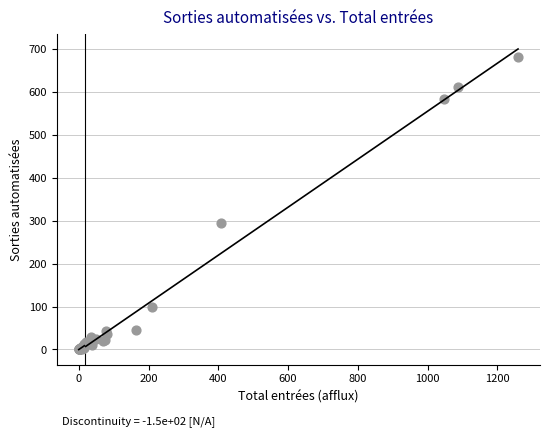

What Y value in the scatter plot is closest to 340?

294